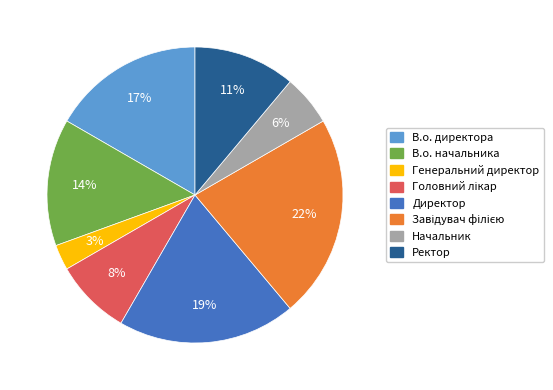

Which category has the smallest portion of the pie?

Генеральний директор